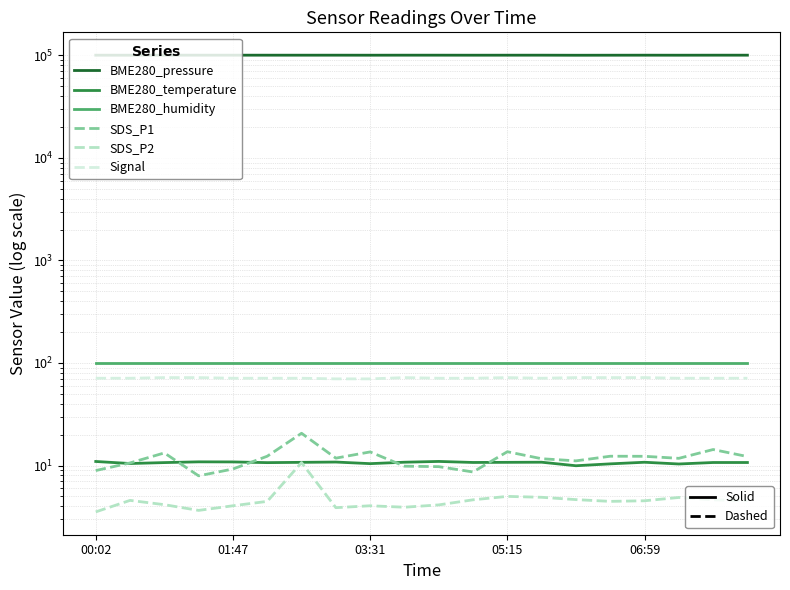

How many data points in SDS_P2 are above 4?

16